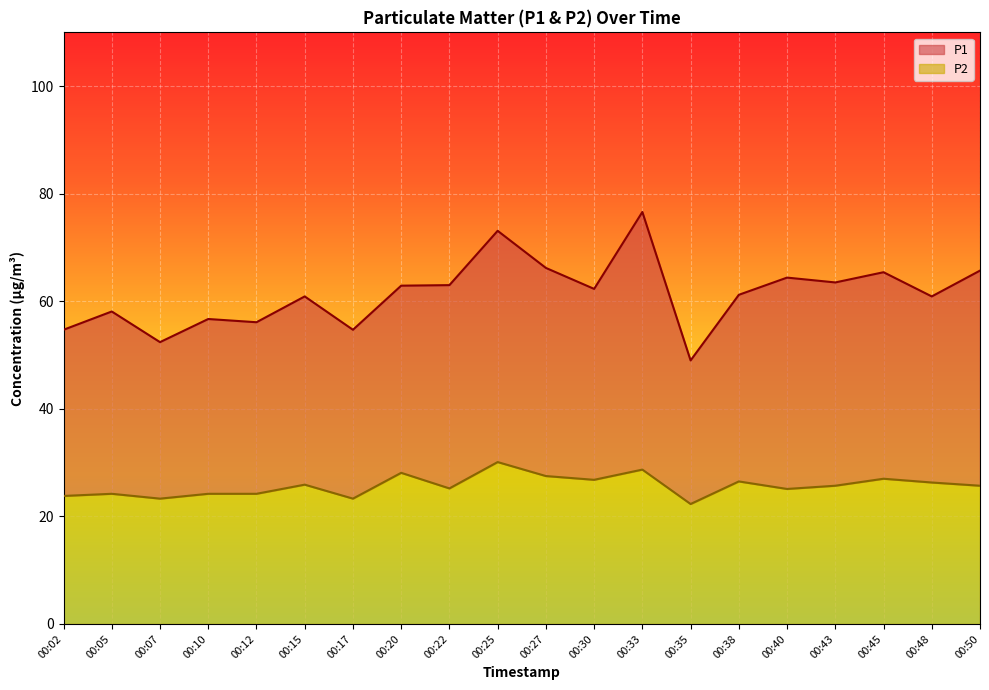

List the series in order of their peak value, lowest first.

P2, P1